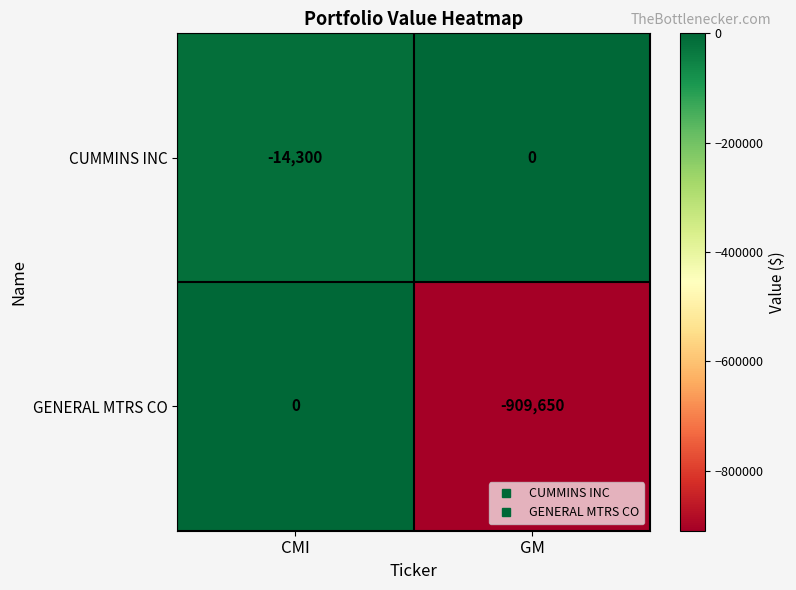

Which series has the largest range (max minus min)?

GENERAL MTRS CO